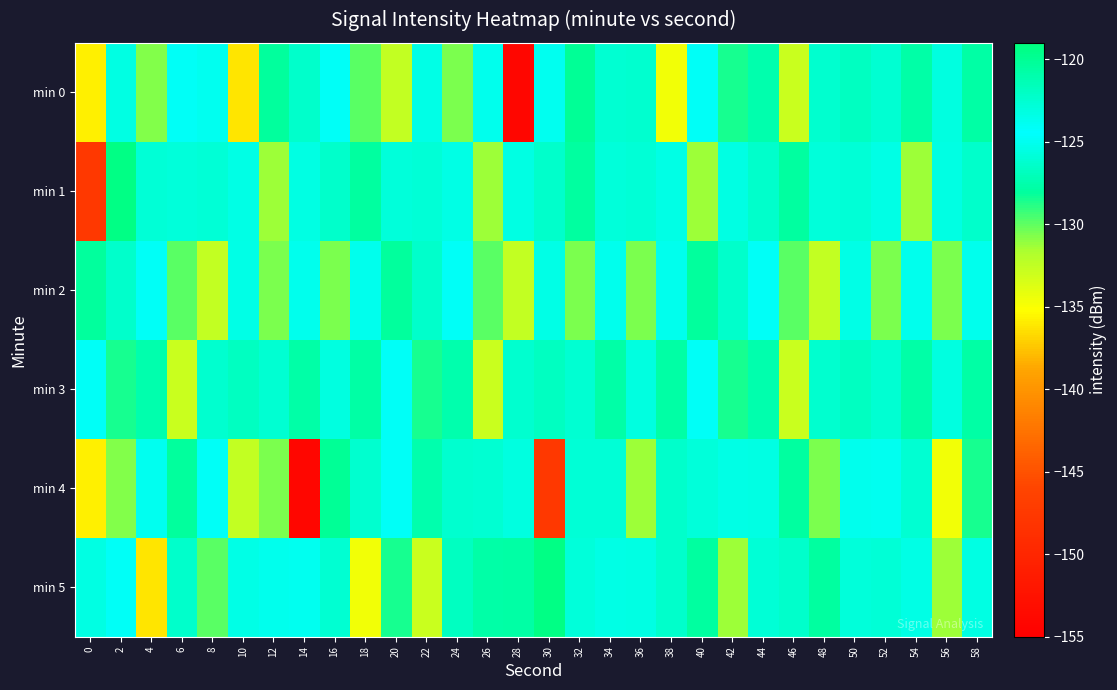

Which series has the largest range (max minus min)?

min 0